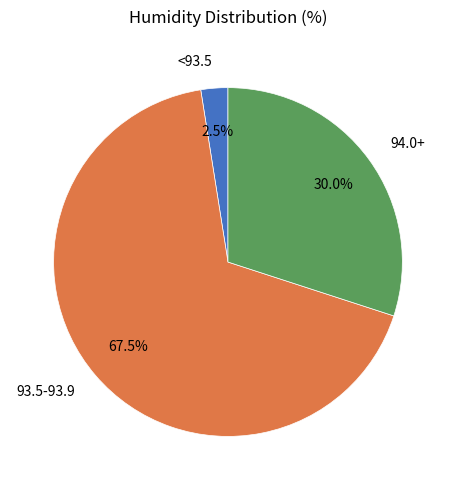

Count the number of slices in the pie.

3